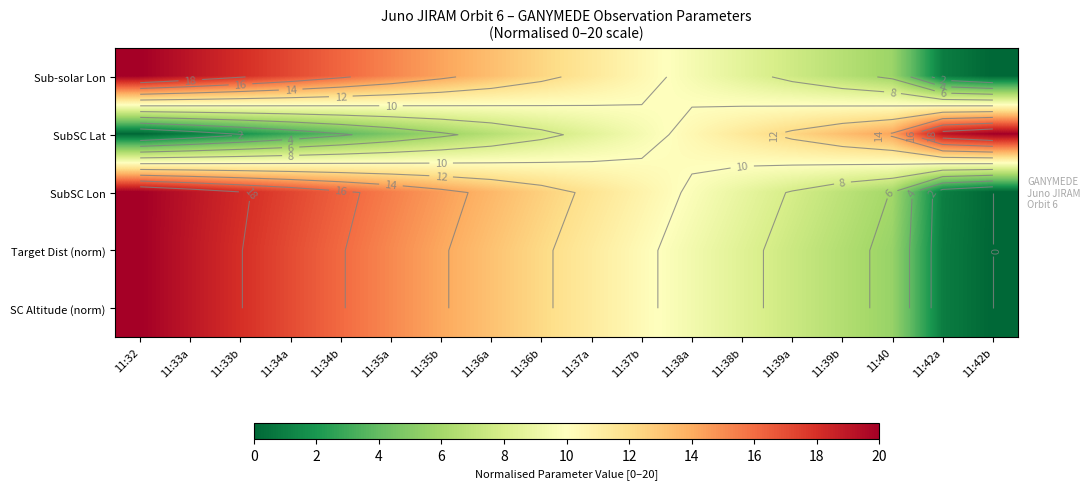

Which series has the largest total across all categories?

SubSC Lon